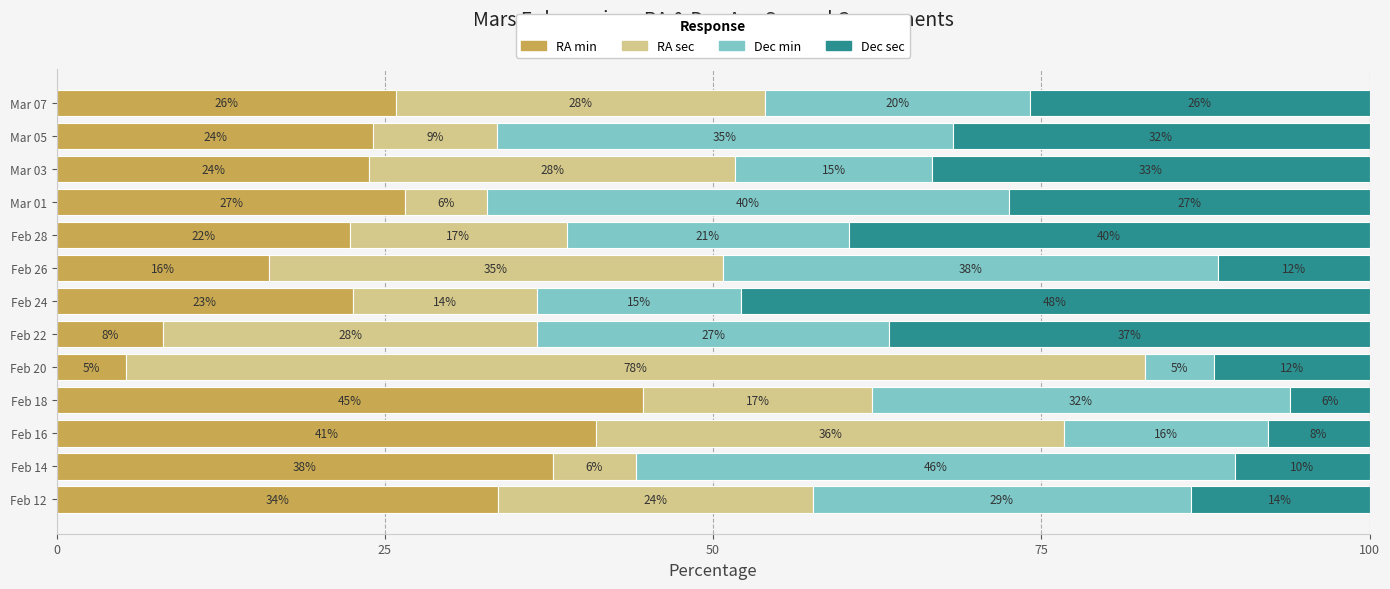

What are all the series names shown in the legend?

RA min, RA sec, Dec min, Dec sec